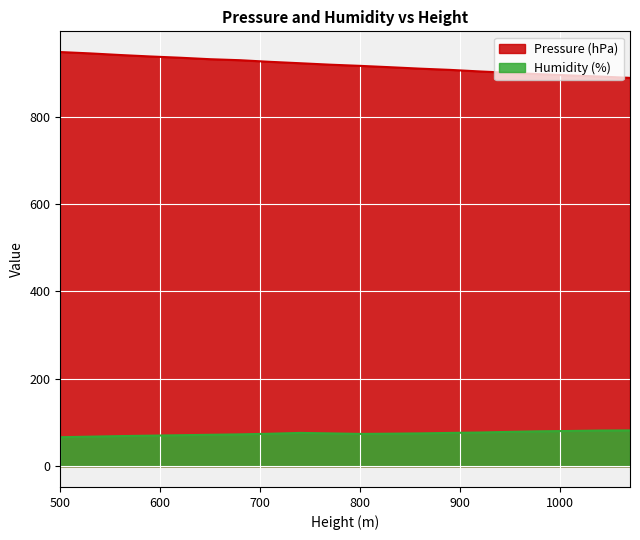

How many values in the Pressure (hPa) series exceed 918?

10